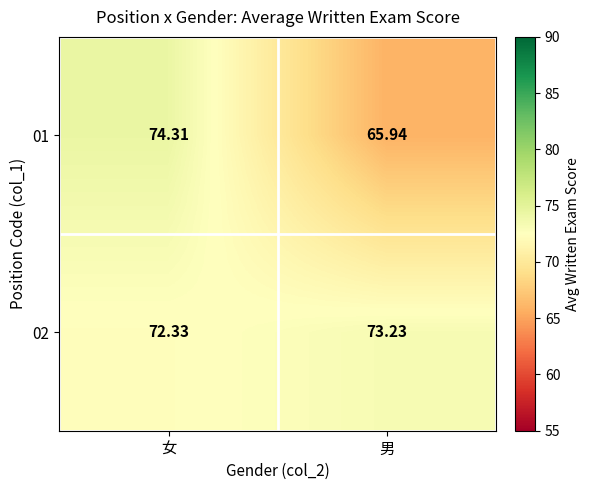

Rank the series by their maximum value, from lowest to highest.

02, 01